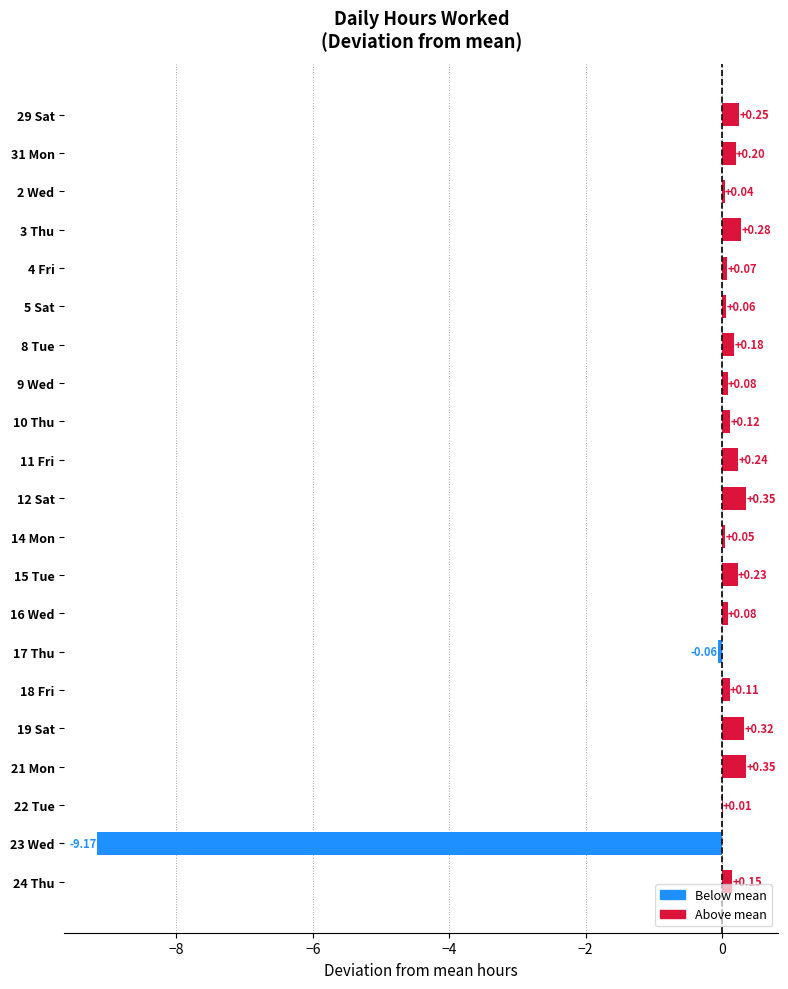

What is the change in value from 4 Fri to 15 Tue?

+0.2